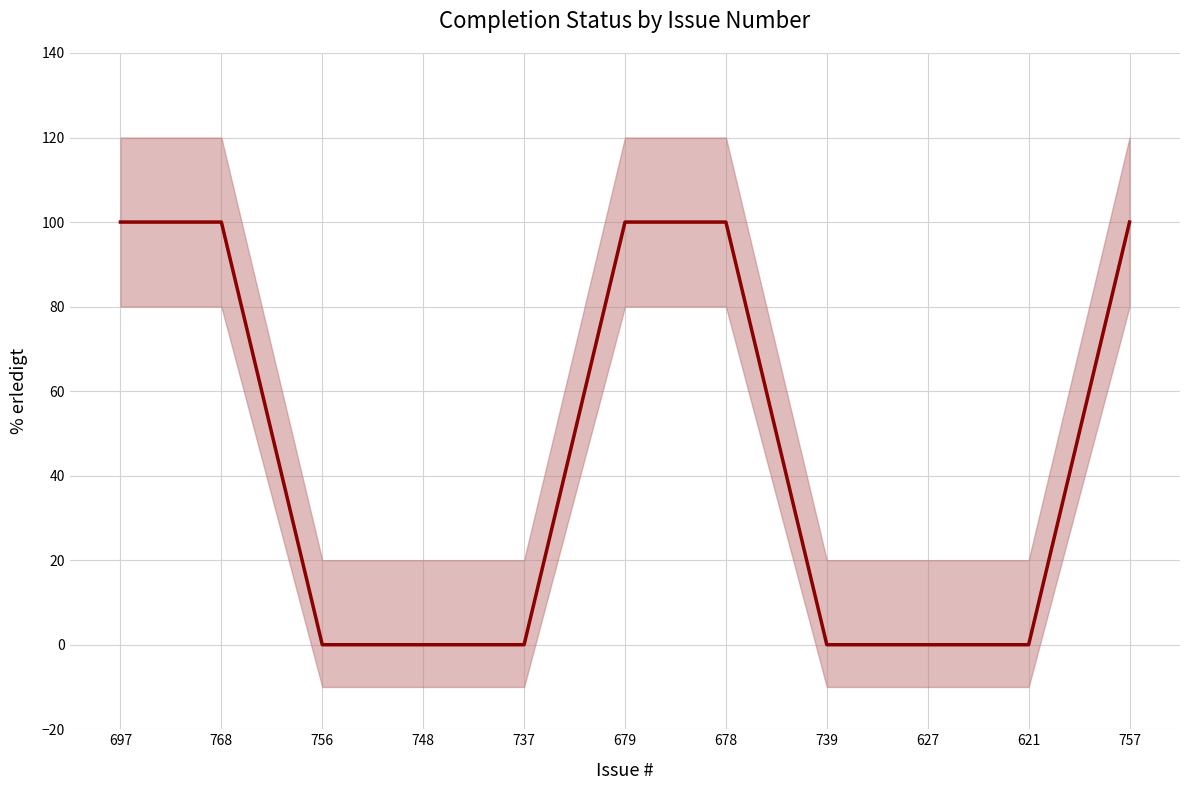

What is the difference between the values at 756 and 768?

100